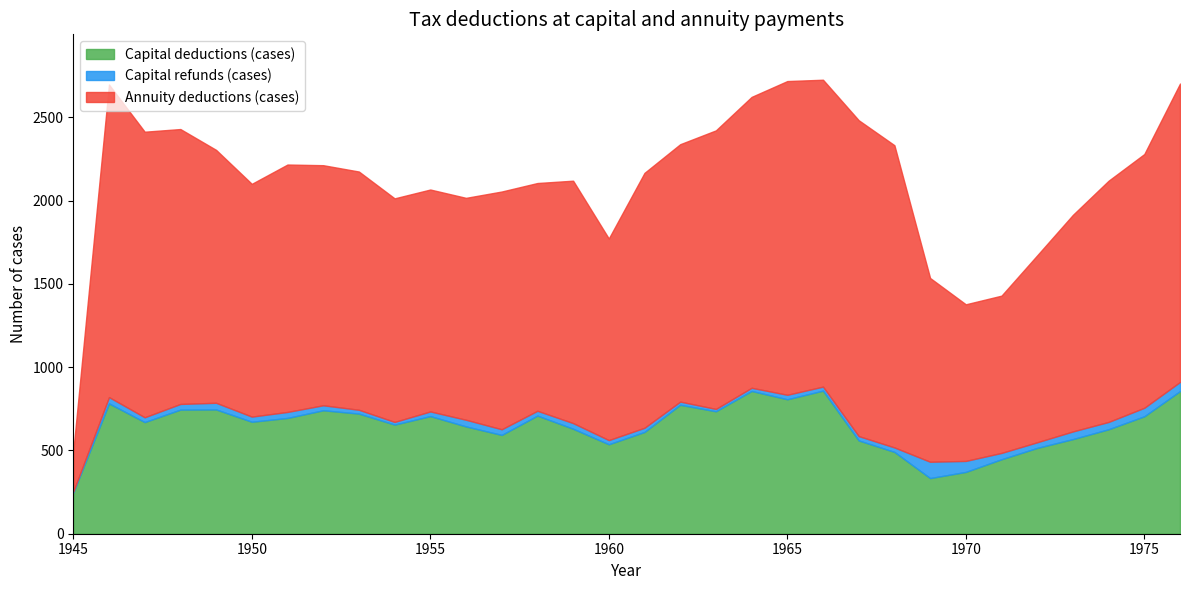

Where is the first local minimum for Annuity deductions (cases)?

1950